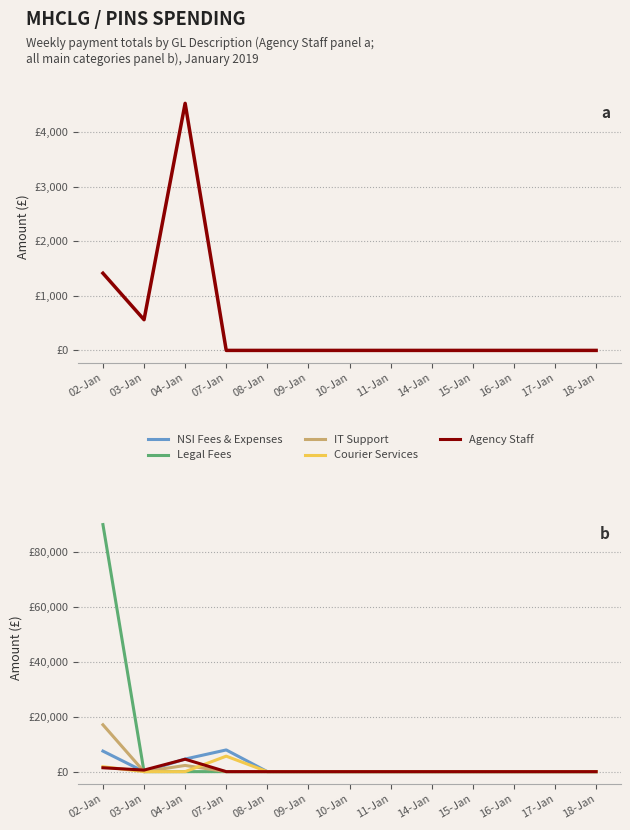

True or false: Legal Fees has more than 1 points higher than both neighbors.

False